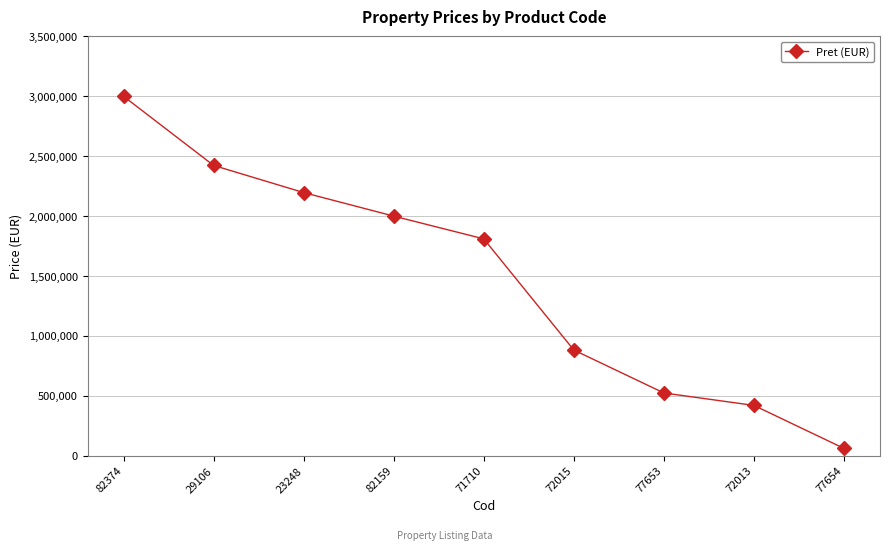

What is the label of the 4th point from the left?

82159